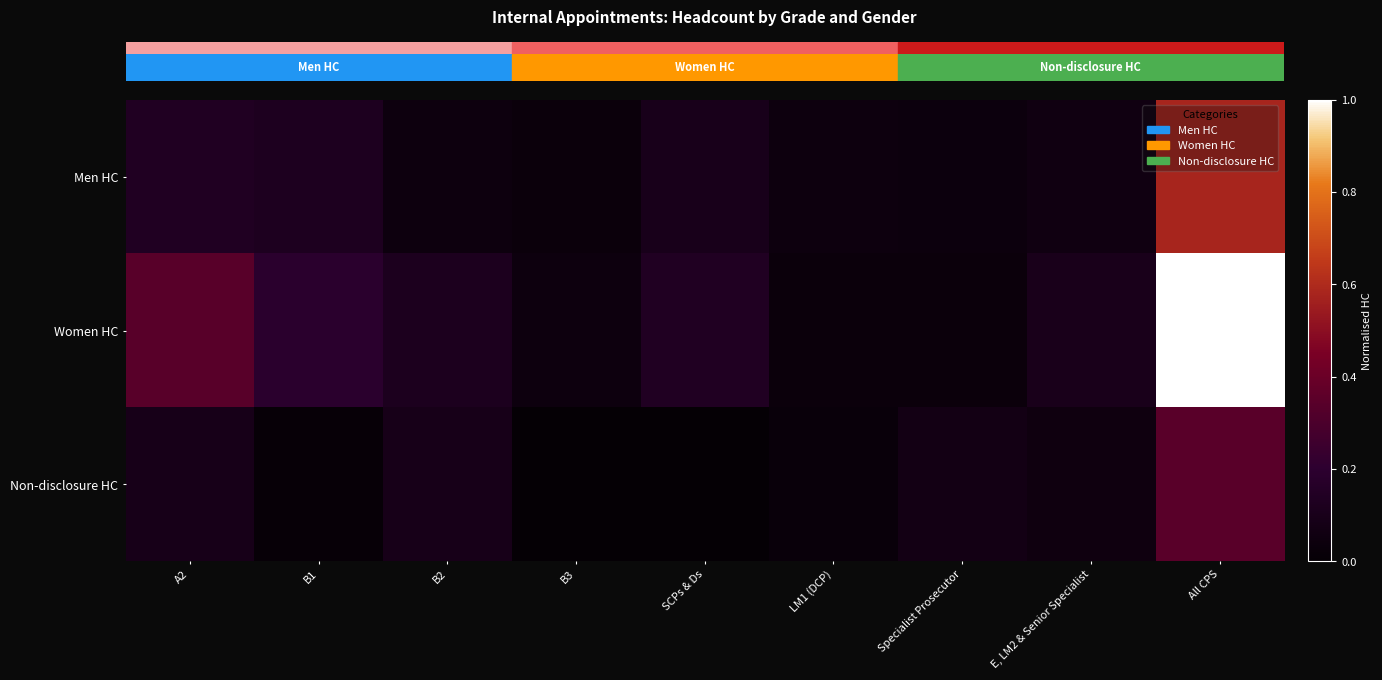

What is the spread (max minus min) of values at B1?

0.2